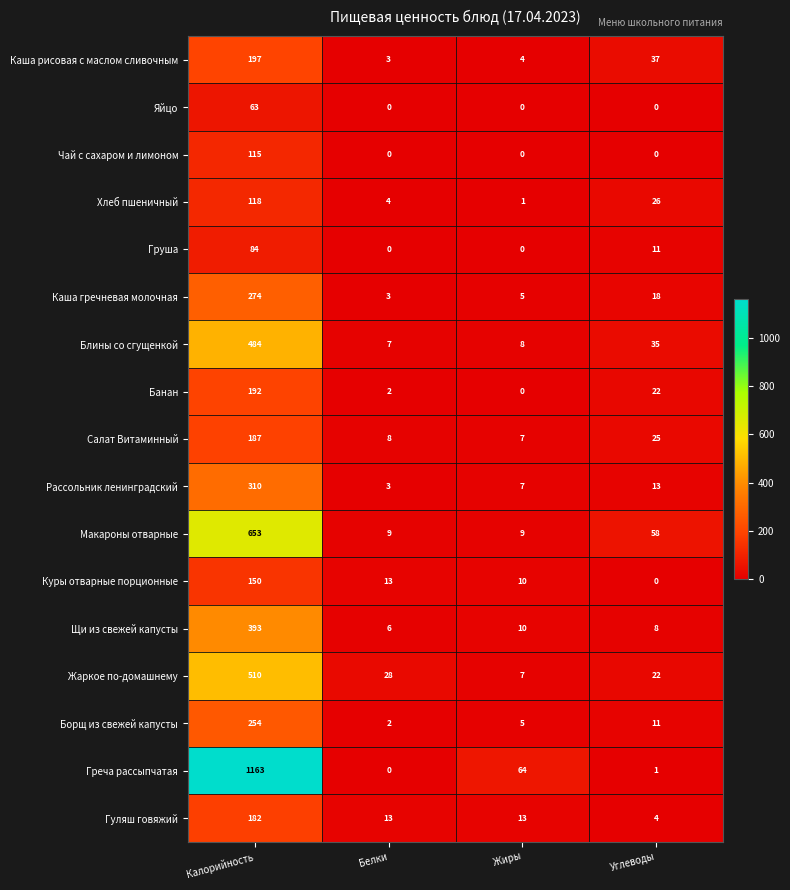

The value of Каша рисовая с маслом сливочным at Белки is 3. True or false?

True